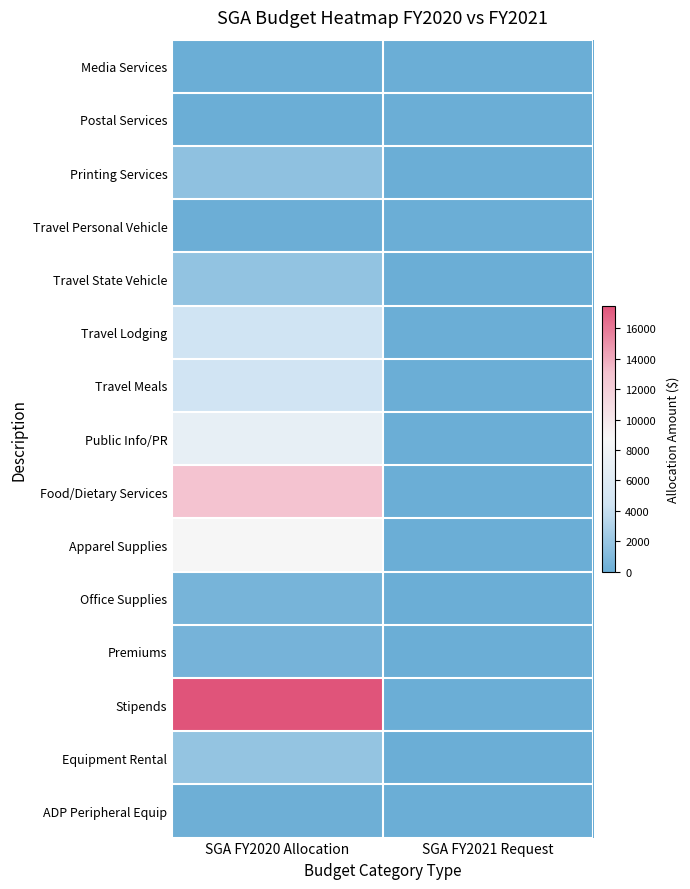

How many categories are shown in the chart?

2